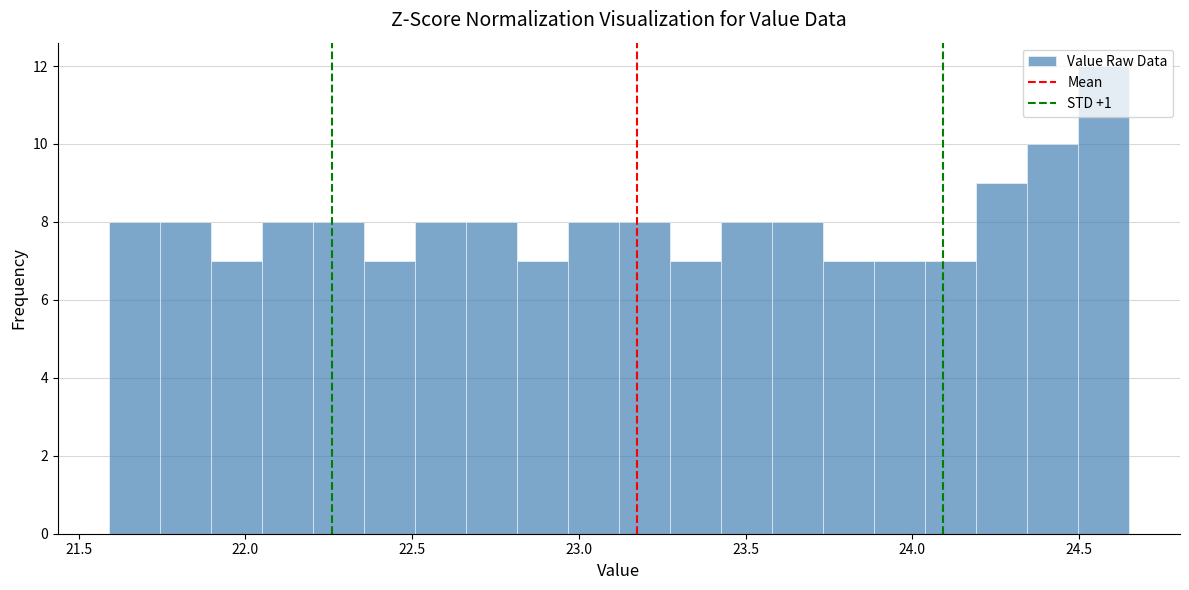

Around what value on the x-axis is the tallest bar? Give the approximate position of its centre, as read against the axis.

24.55